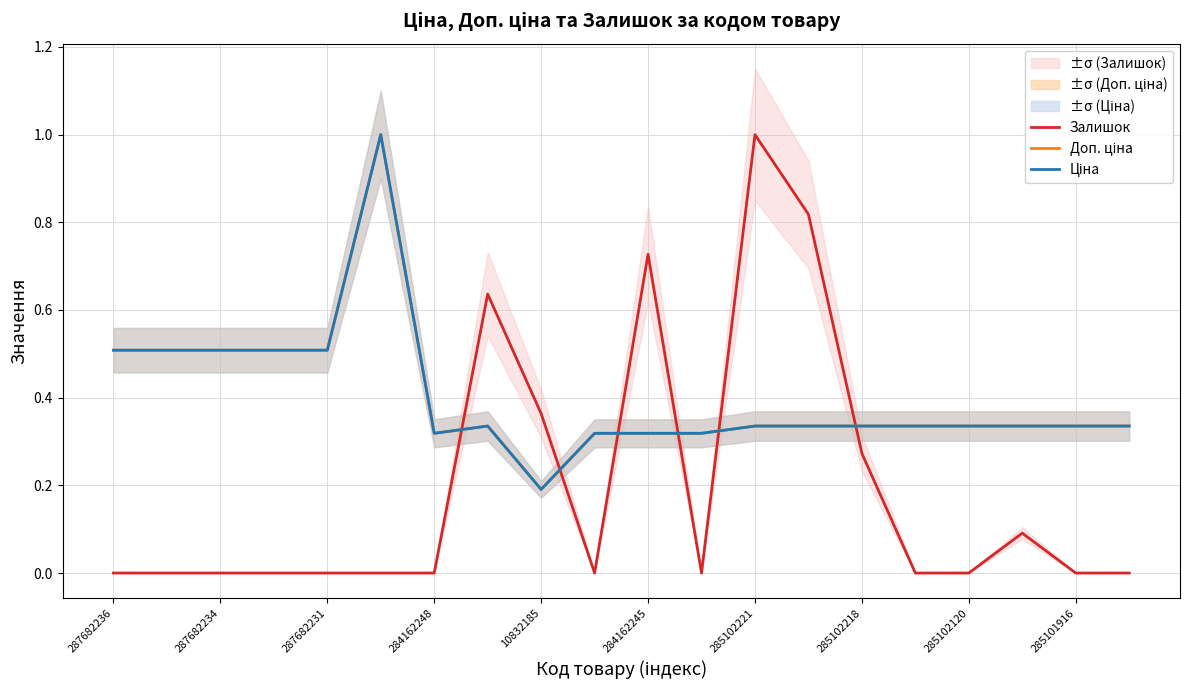

What is the spread (max minus min) of values at 285102120?

0.3